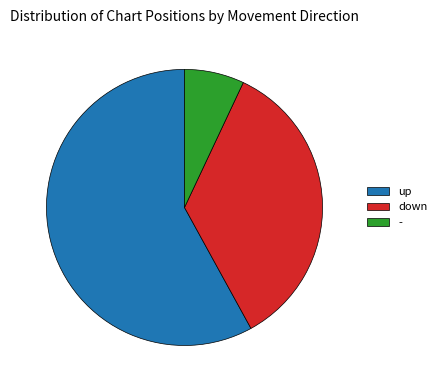

What is the majority slice?

up